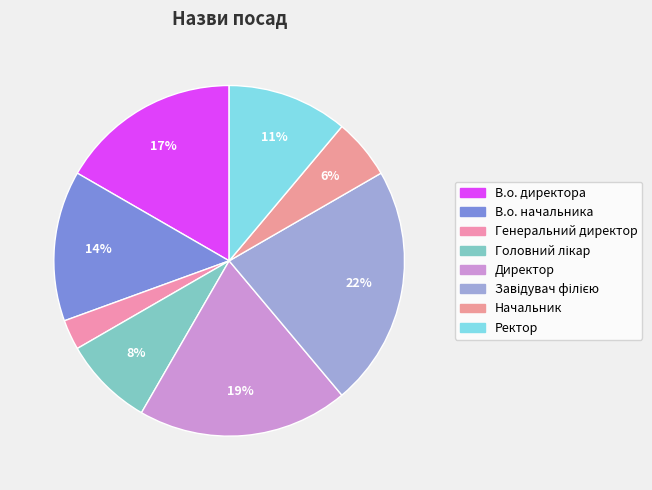

How many slices are in this pie chart?

8